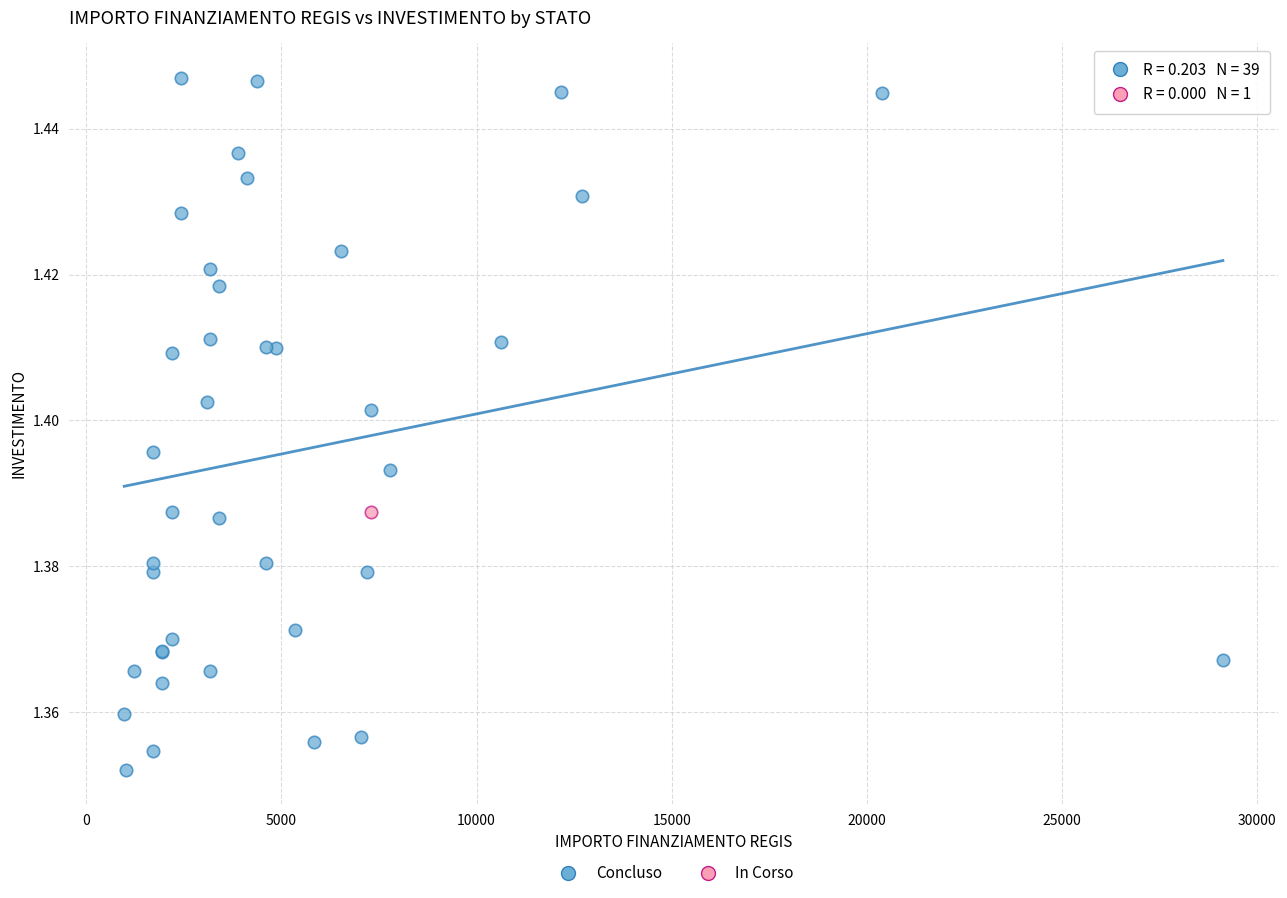

What are all the series names shown in the legend?

Concluso, In Corso